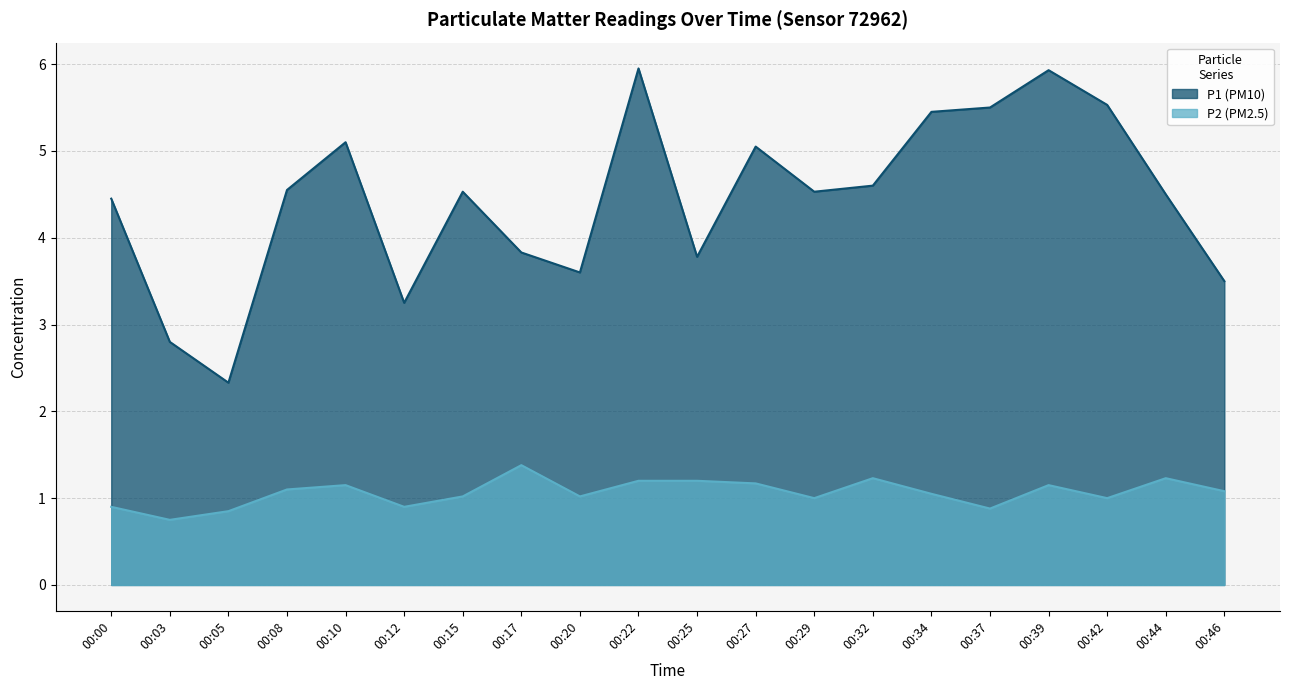

Which category has the highest value in the P2 series?

00:17